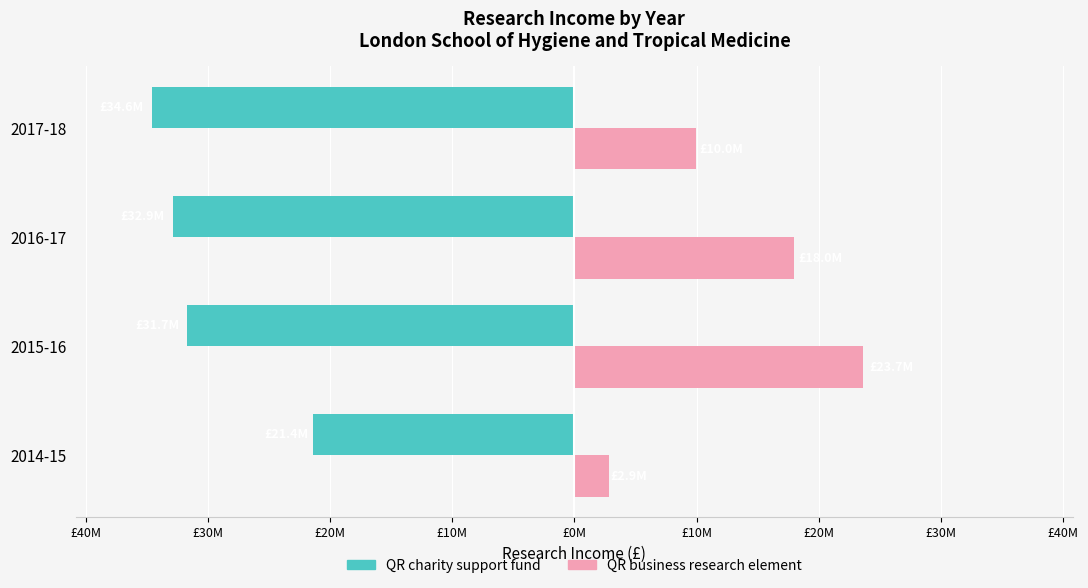

List the series in order of their overall mean, lowest first.

QR charity support fund, QR business research element